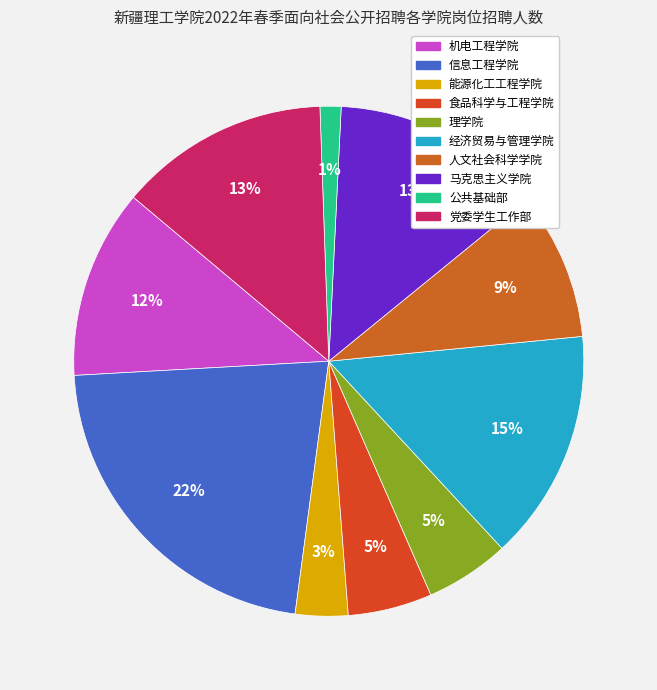

True or false: 机电工程学院 accounts for 12% of the total.

True